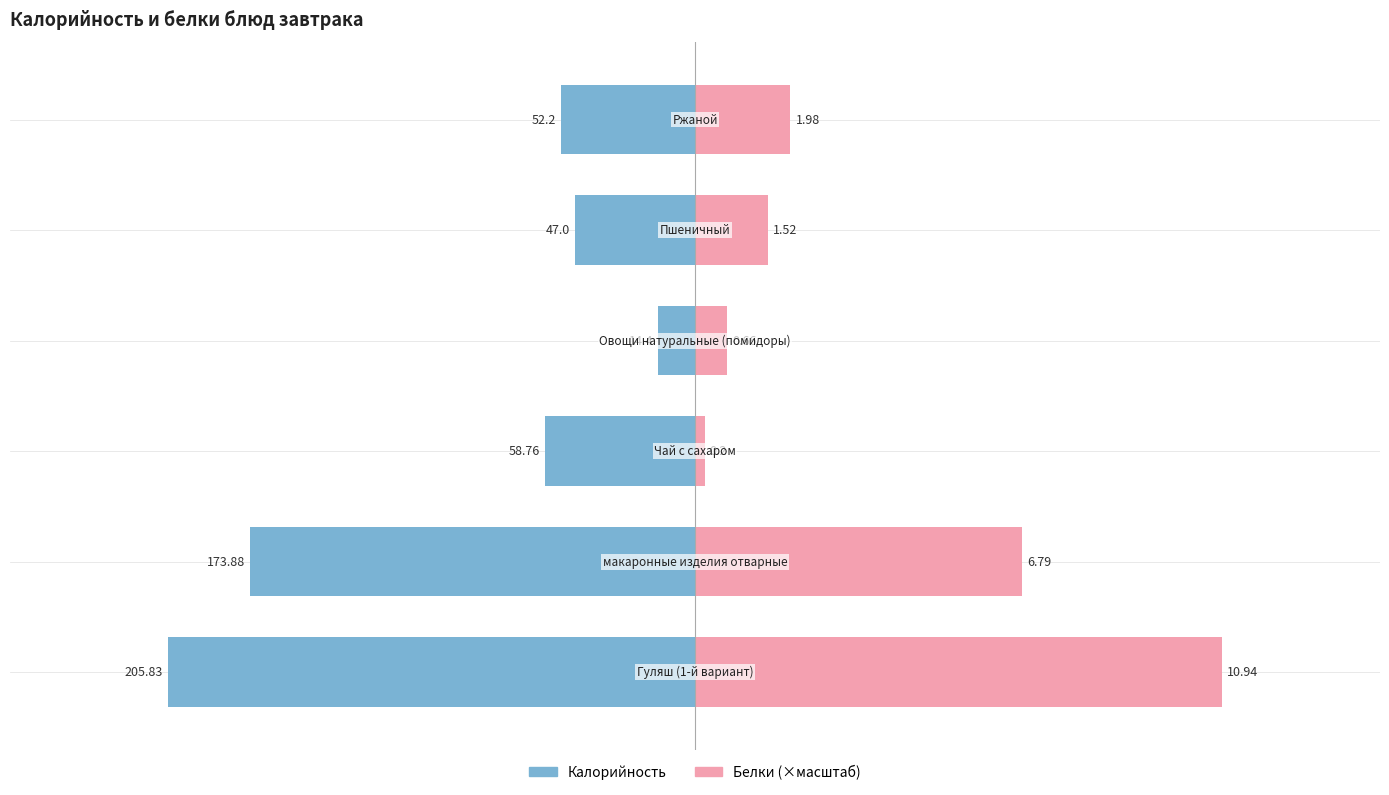

What is the difference between the highest and lowest values at 2?

62.5